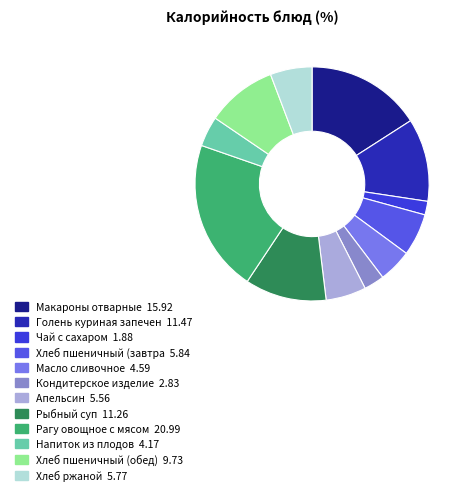

How many slices are in this pie chart?

12